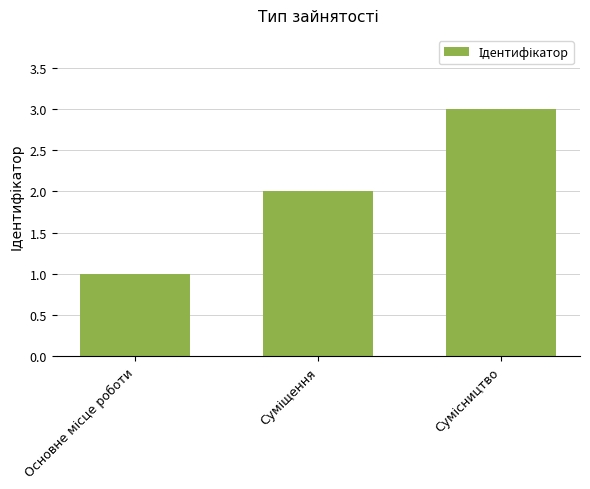

Are the bars horizontal?

No